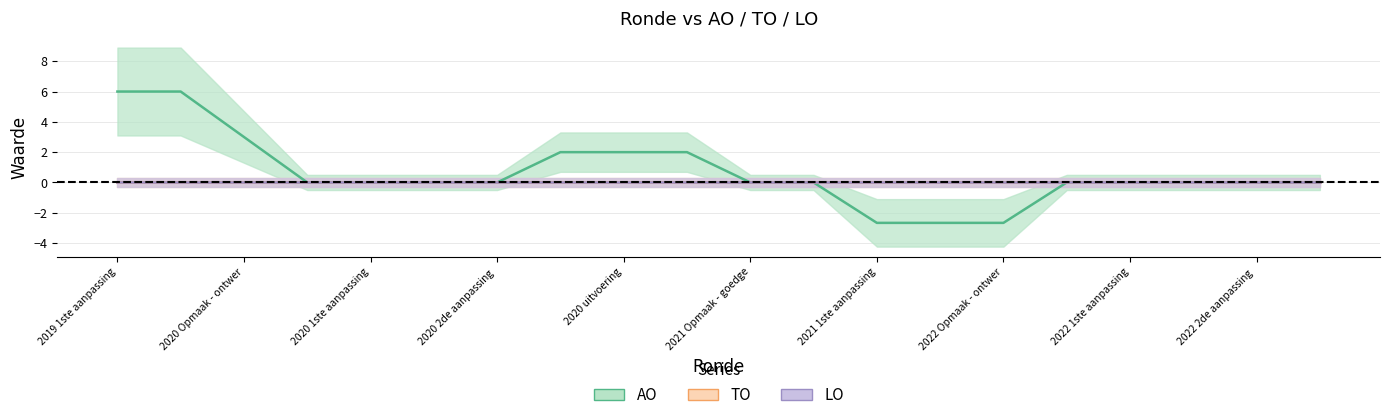

True or false: TO and AO intersect in this chart.

False